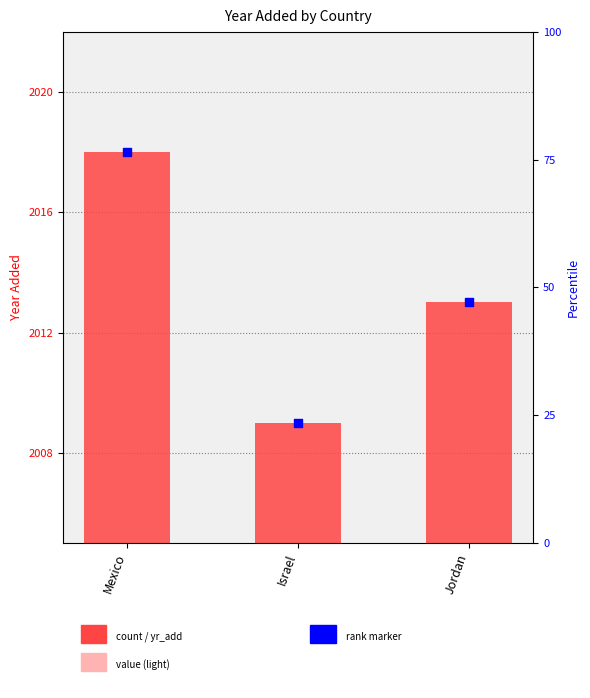

Which has a higher value, Mexico or Jordan?

Mexico